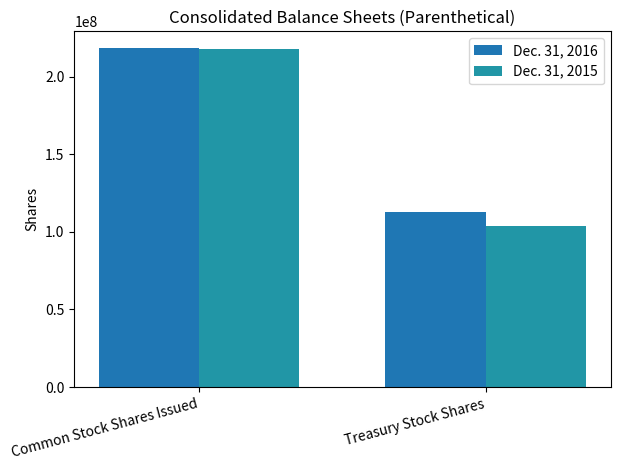

What is the label of the 2nd bar from the right?

Common Stock Shares Issued